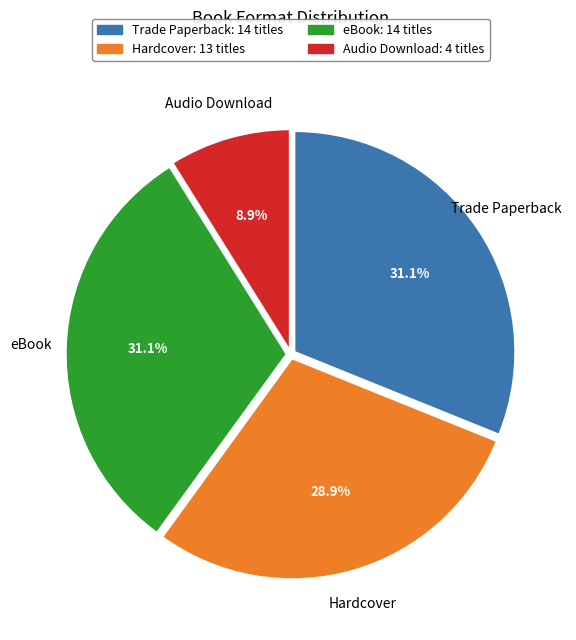

Which has a higher value, eBook or Audio Download?

eBook